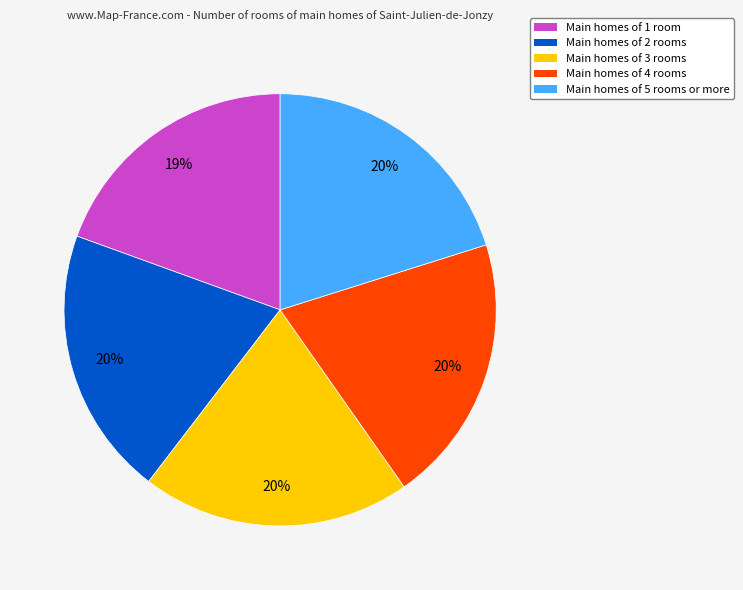

How many slices are in this pie chart?

5